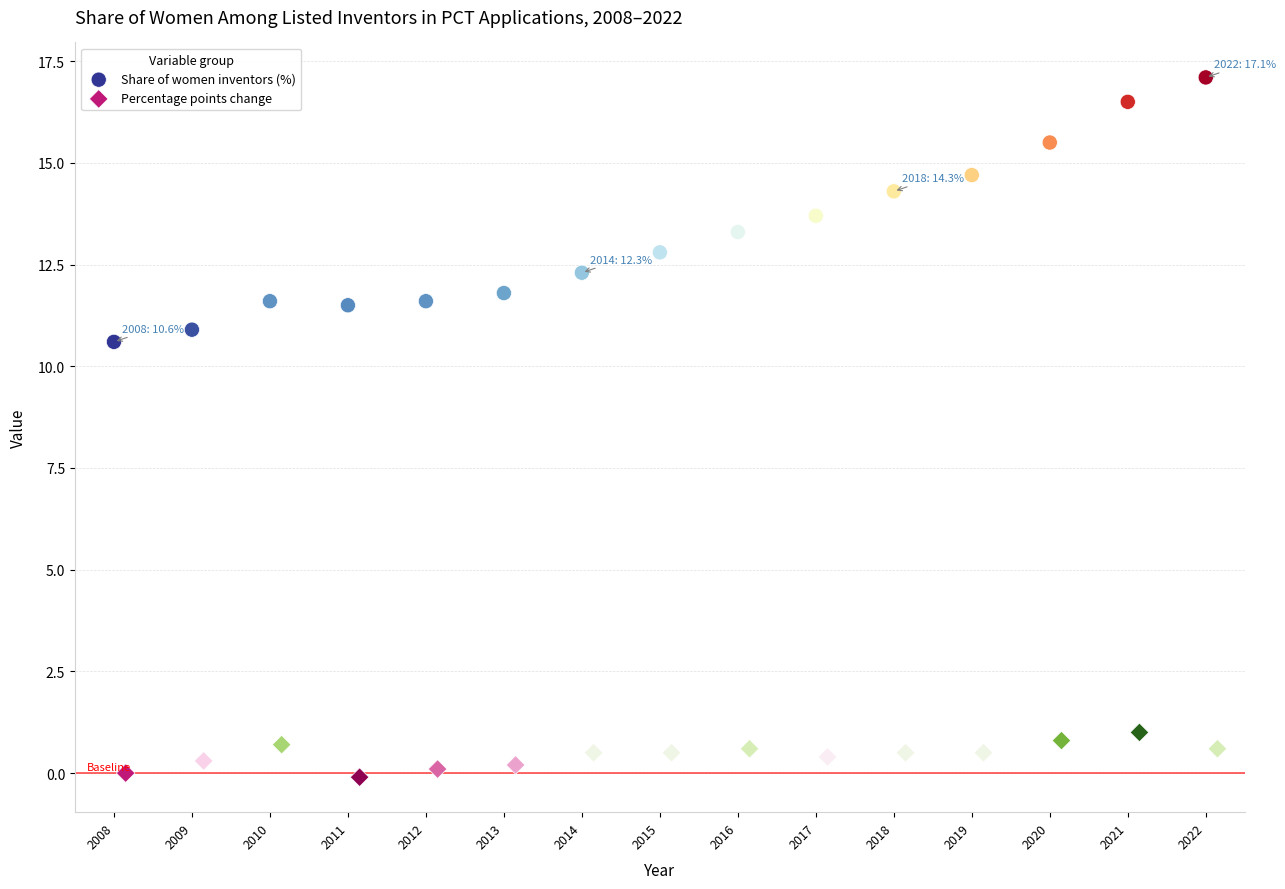

Which series contains the lowest Y value?

Percentage points change